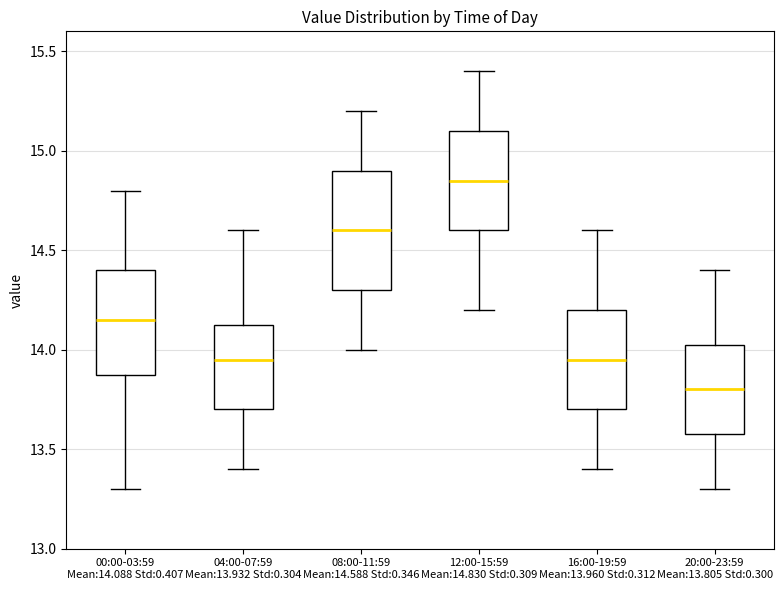

Reading left to right, transcribe this box plot: for each box, give where its median line is, the range the box spans, and where its two whiskers end, as read against the y-axis. The values are not printed on the chart, so give them approximately, as read against the axis.

00:00-03:59 Mean:14.088 Std:0.407: median 14.15, box 13.90 to 14.40, whiskers 13.30 to 14.80
04:00-07:59 Mean:13.932 Std:0.304: median 13.95, box 13.70 to 14.15, whiskers 13.40 to 14.60
08:00-11:59 Mean:14.588 Std:0.346: median 14.60, box 14.30 to 14.90, whiskers 14.00 to 15.20
12:00-15:59 Mean:14.830 Std:0.309: median 14.85, box 14.60 to 15.10, whiskers 14.20 to 15.40
16:00-19:59 Mean:13.960 Std:0.312: median 13.95, box 13.70 to 14.20, whiskers 13.40 to 14.60
20:00-23:59 Mean:13.805 Std:0.300: median 13.80, box 13.60 to 14.05, whiskers 13.30 to 14.40